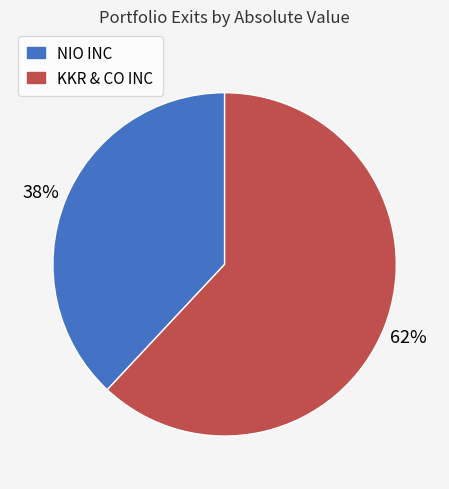

True or false: KKR & CO INC accounts for 48% of the total.

False